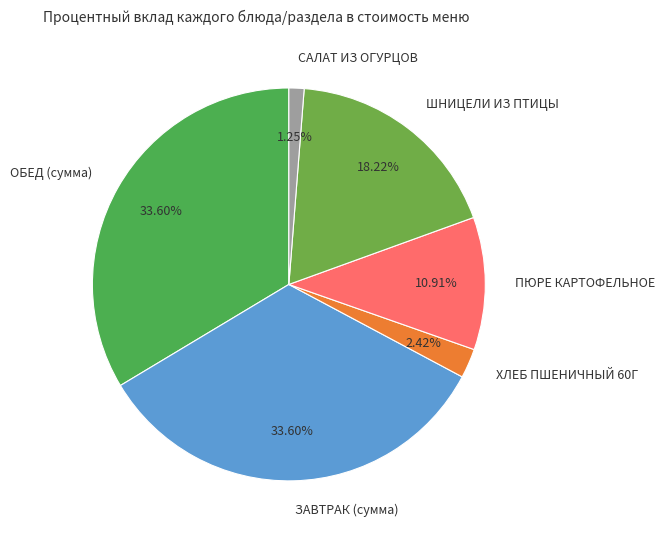

What percentage is the САЛАТ ИЗ ОГУРЦОВ slice, to the nearest percent?

1%